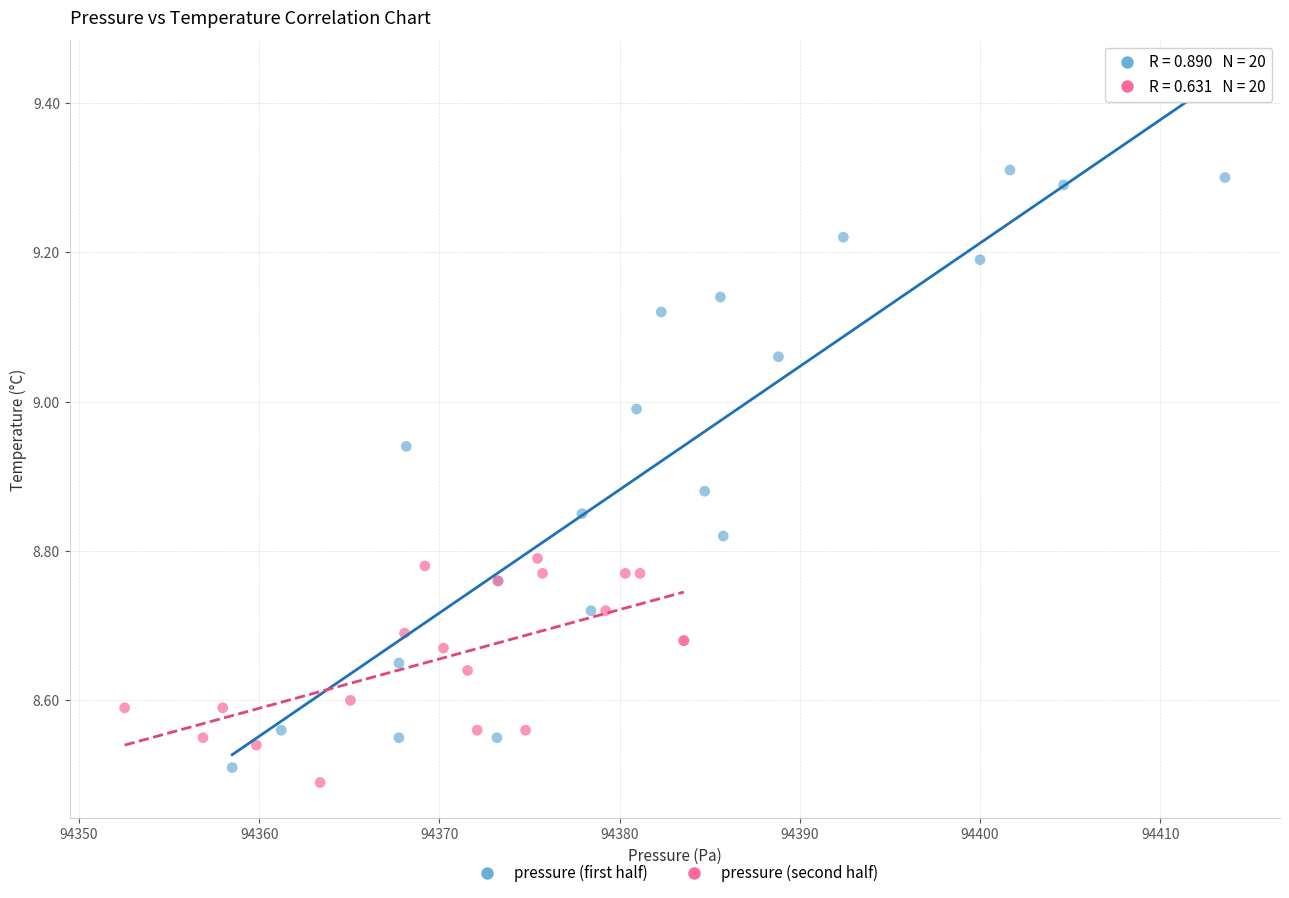

Which series has the largest Y range (max minus min)?

pressure (first half)